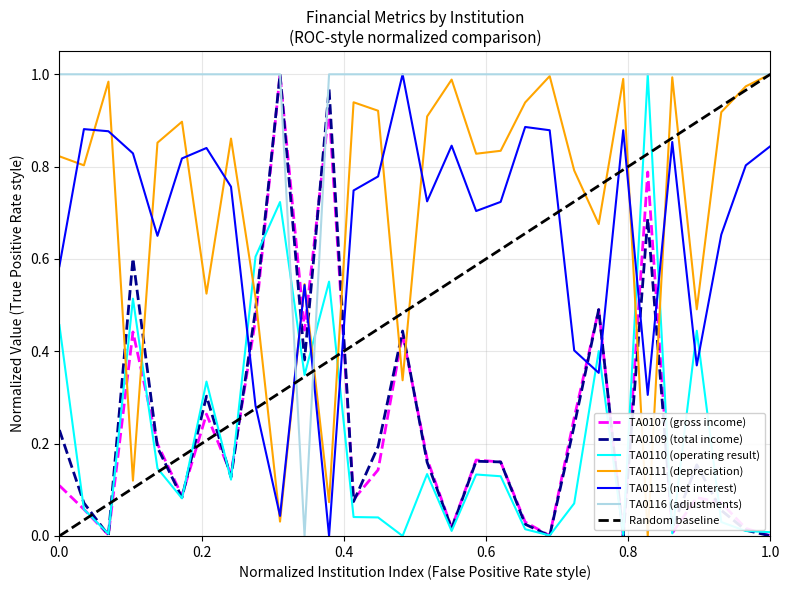

Reading left to right, list all the values displayed in this chart.

TA0107: 0.1	0.1	0.0	0.4	0.2	0.1	0.3	0.1	0.5	1.0	0.4	0.9	0.1	0.1	0.4	0.2	0.0	0.2	0.2	0.0	0.0	0.3	0.5	0.0	0.8	0.0	0.1	0.1	0.0	0.0
TA0109: 0.2	0.1	0.0	0.6	0.2	0.1	0.3	0.1	0.5	1.0	0.4	1.0	0.1	0.2	0.4	0.2	0.0	0.2	0.2	0.0	0.0	0.2	0.5	0.0	0.7	0.0	0.2	0.1	0.0	0.0
TA0110: 0.5	0.1	0.0	0.5	0.1	0.1	0.3	0.1	0.6	0.7	0.3	0.6	0.0	0.0	0.0	0.1	0.0	0.1	0.1	0.0	0.0	0.1	0.4	0.0	1.0	0.0	0.4	0.0	0.0	0.0
TA0111: 0.8	0.8	1.0	0.1	0.9	0.9	0.5	0.9	0.5	0.0	0.5	0.1	0.9	0.9	0.3	0.9	1.0	0.8	0.8	0.9	1.0	0.8	0.7	1.0	0.0	1.0	0.5	0.9	1.0	1.0
TA0115: 0.6	0.9	0.9	0.8	0.7	0.8	0.8	0.8	0.3	0.0	0.5	0.0	0.7	0.8	1.0	0.7	0.8	0.7	0.7	0.9	0.9	0.4	0.4	0.9	0.3	0.9	0.4	0.7	0.8	0.8
TA0116: 1.0	1.0	1.0	1.0	1.0	1.0	1.0	1.0	1.0	1.0	0.0	1.0	1.0	1.0	1.0	1.0	1.0	1.0	1.0	1.0	1.0	1.0	1.0	1.0	1.0	1.0	1.0	1.0	1.0	1.0